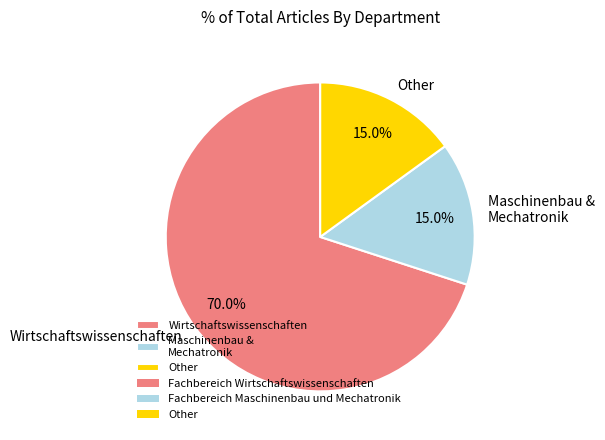

How many segments does this pie chart have?

3